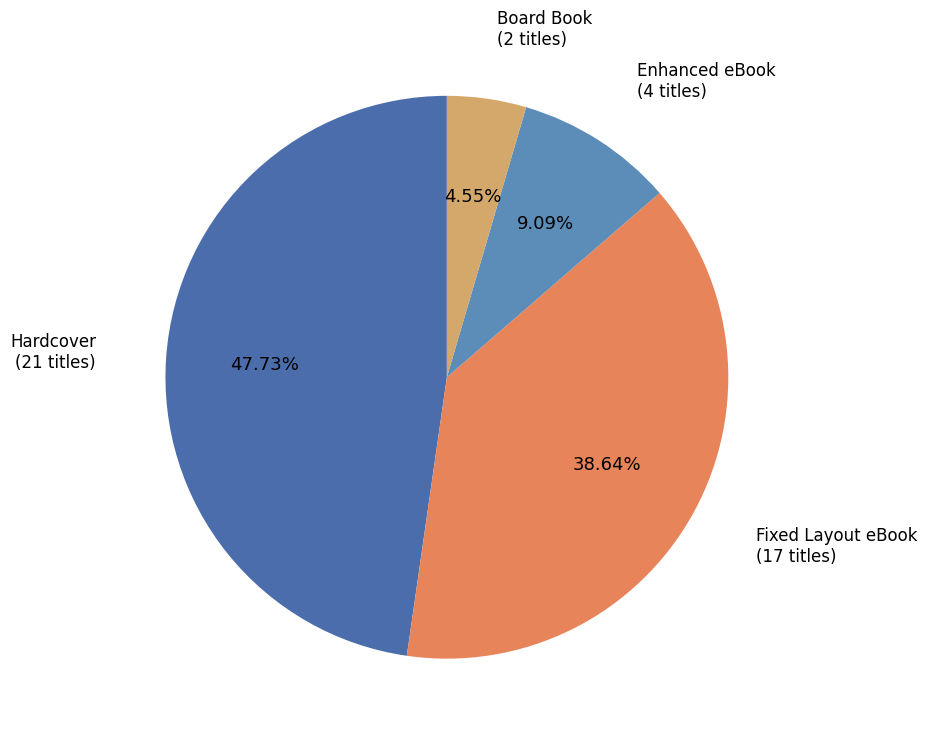

To the nearest percent, what is the difference between the largest and smallest slice percentages?

43%